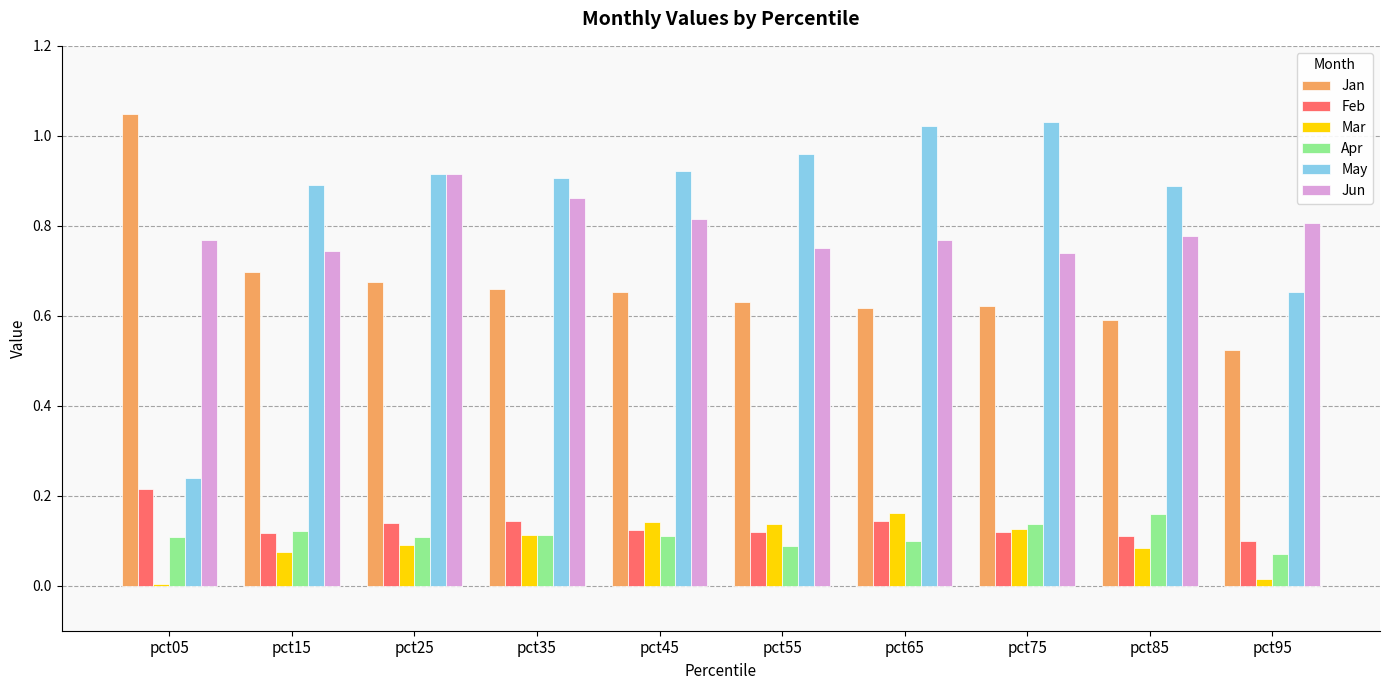

Where is Mar nearest to the value 0?

pct05